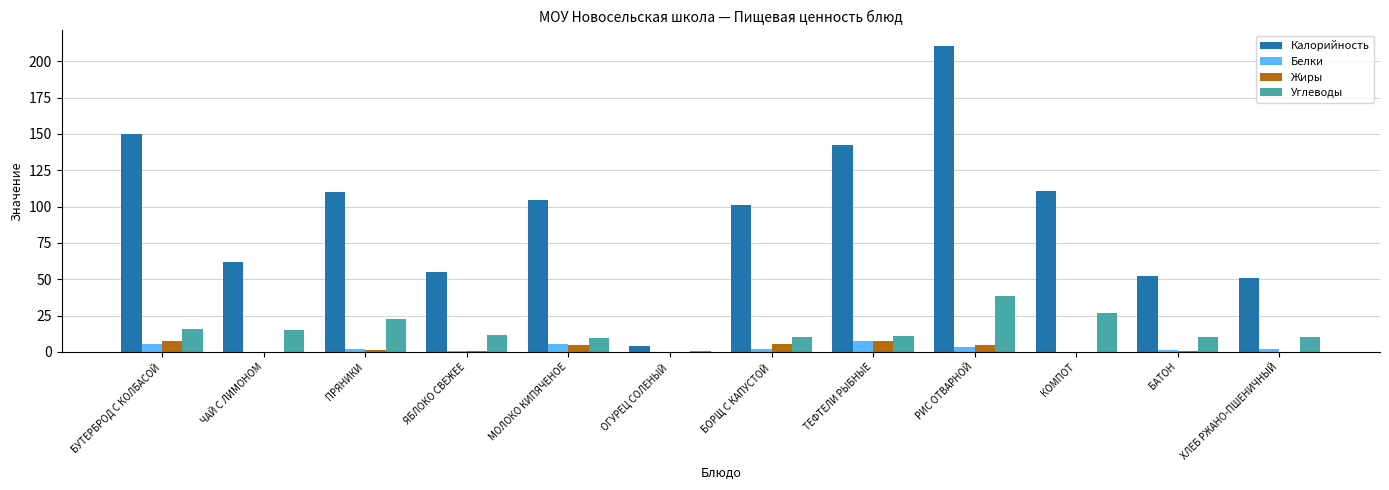

How many data points does each series have?

12